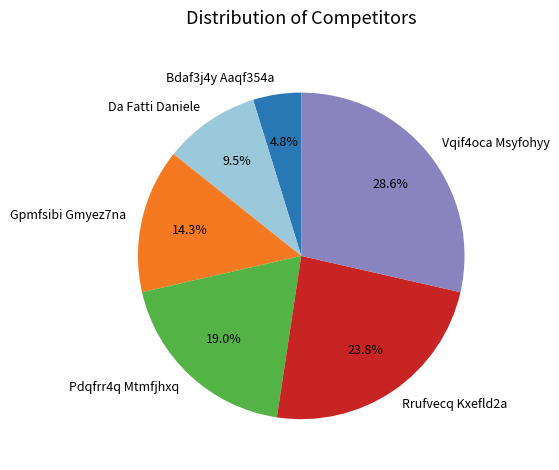

Does Pdqfrr4q Mtmfjhxq account for over 50% of the chart?

No